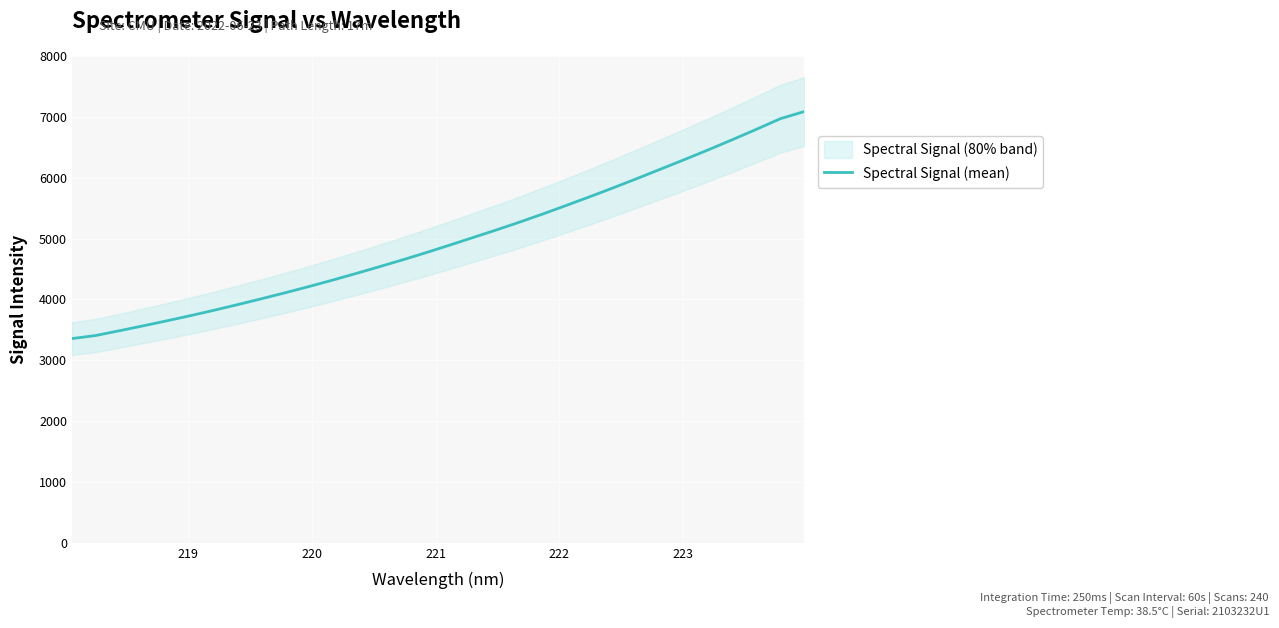

What is the lowest value of the Spectral Signal (mean) series?

3356.1